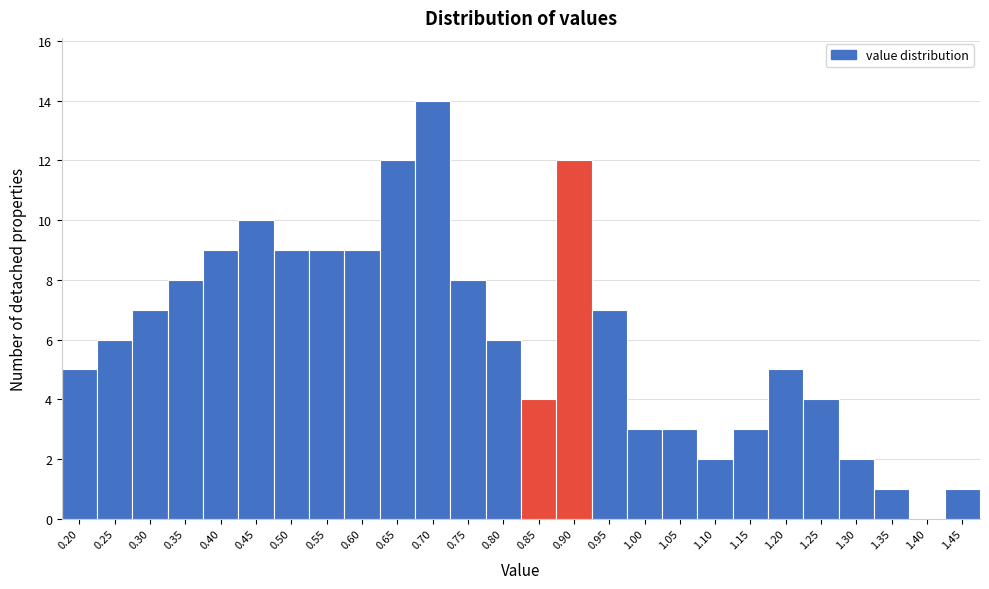

Reading left to right, what are all the values shown in this chart?

0.20=5	0.25=6	0.30=7	0.35=8	0.40=9	0.45=10	0.50=9	0.55=9	0.60=9	0.65=12	0.70=14	0.75=8	0.80=6	0.85=4	0.90=12	0.95=7	1.00=3	1.05=3	1.10=2	1.15=3	1.20=5	1.25=4	1.30=2	1.35=1	1.40=0	1.45=1